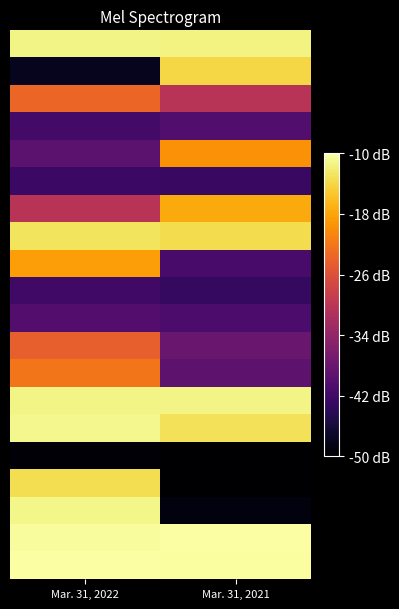

What is the total value across all series at Mar. 31, 2022?

100.5